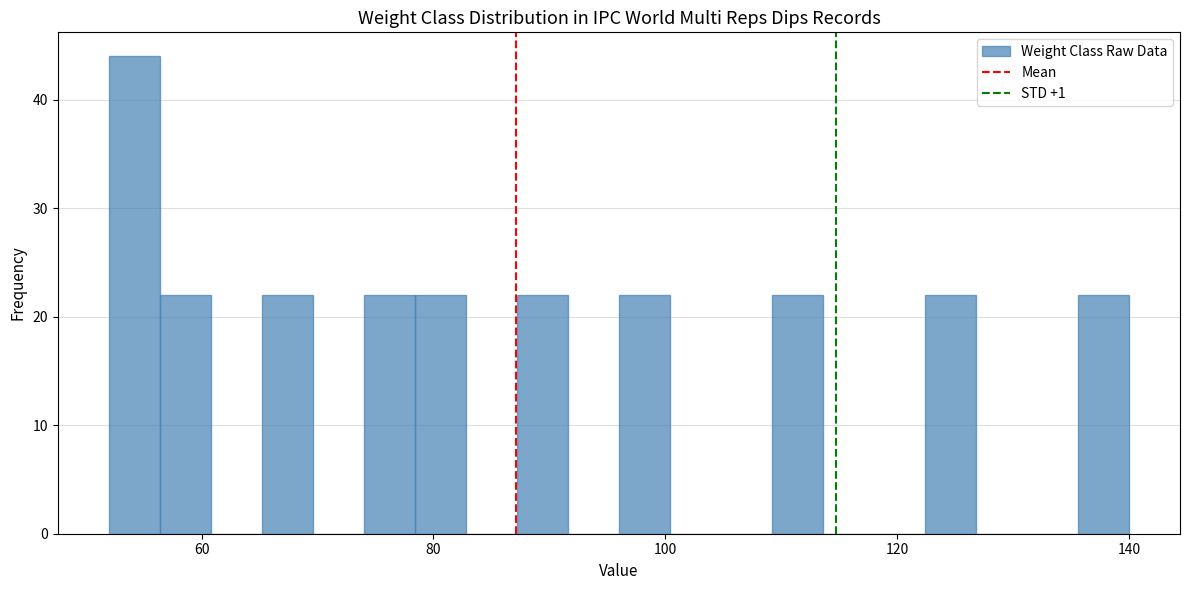

Around what value on the x-axis is the tallest bar? Give the approximate position of its centre, as read against the axis.

54